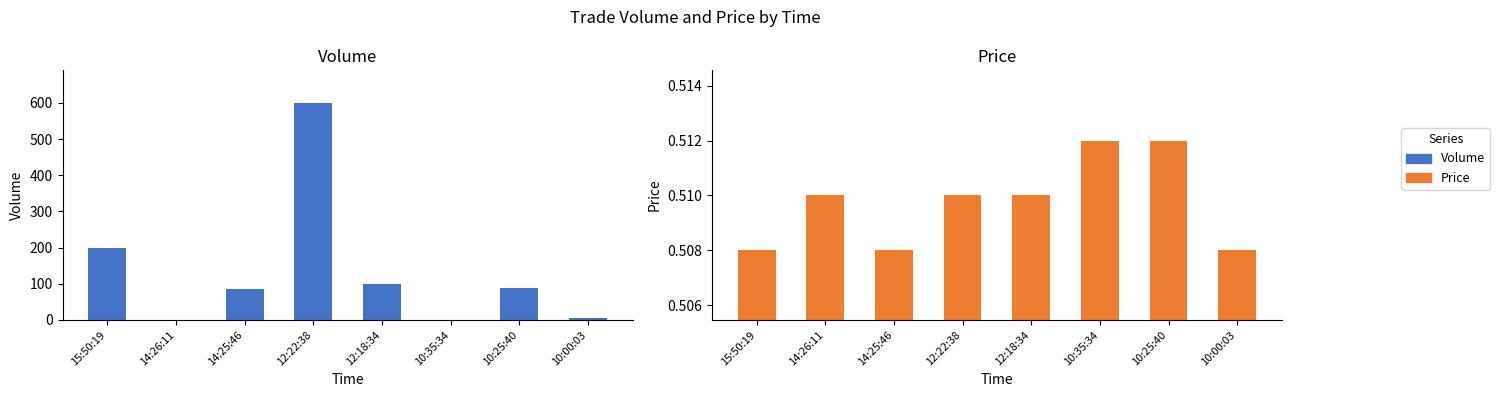

What is the difference between the second highest and minimum values in the Volume series?

198.0